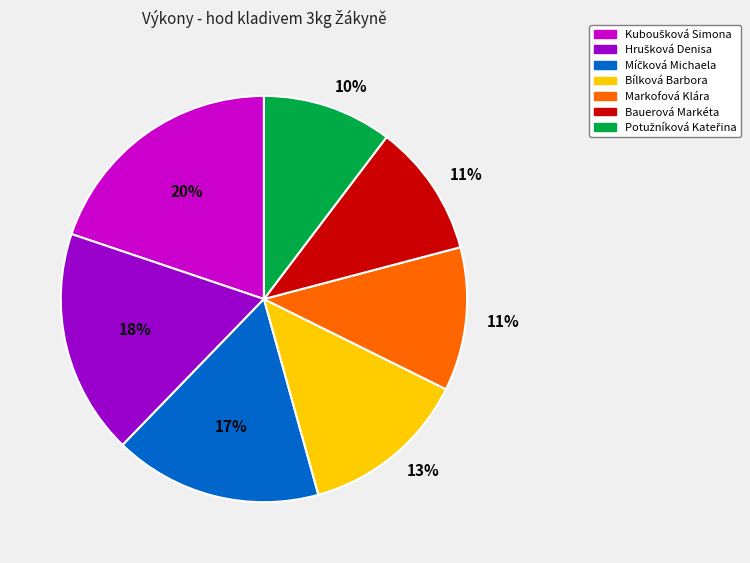

True or false: Bílková Barbora accounts for 24% of the total.

False